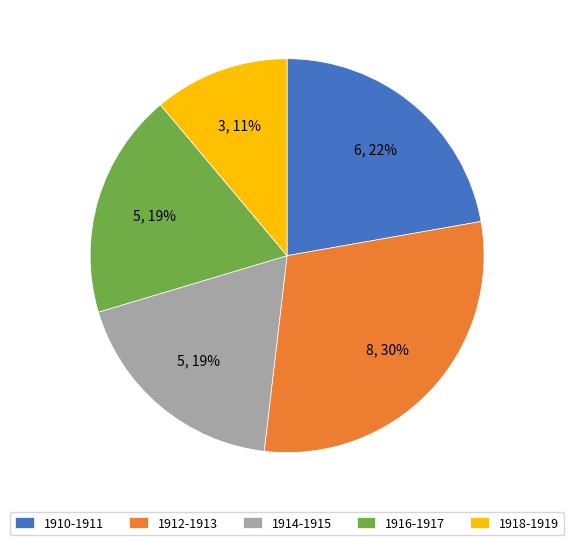

How many slices are in this pie chart?

5